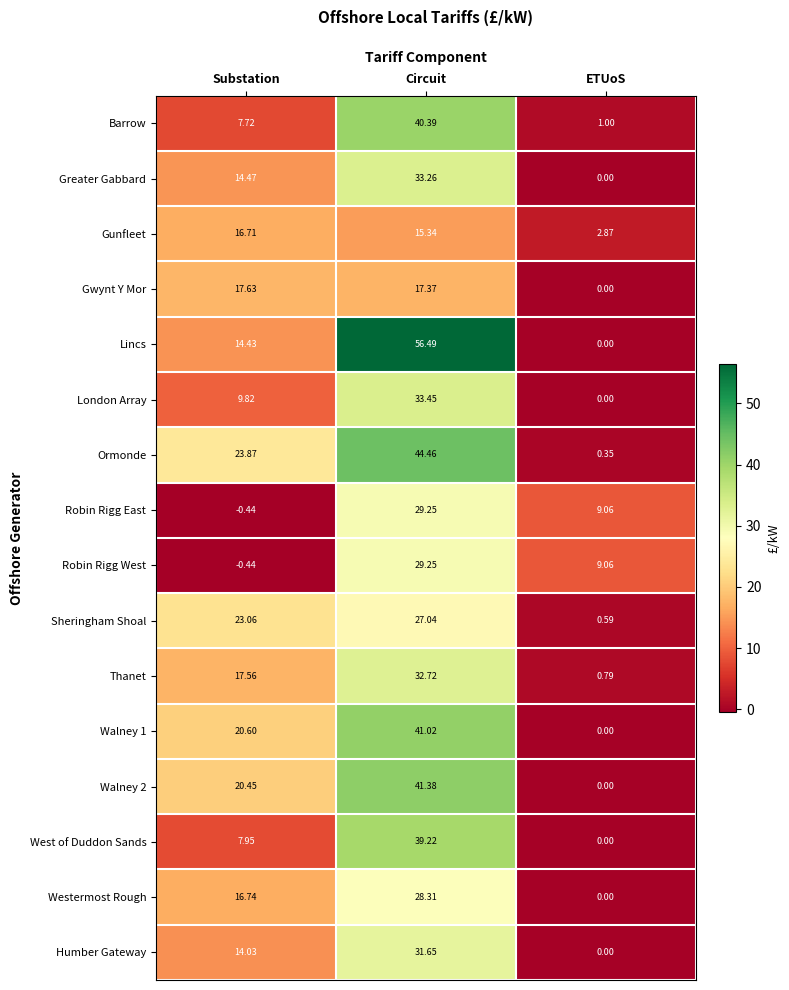

Which label corresponds to the smallest value in the chart?

Substation